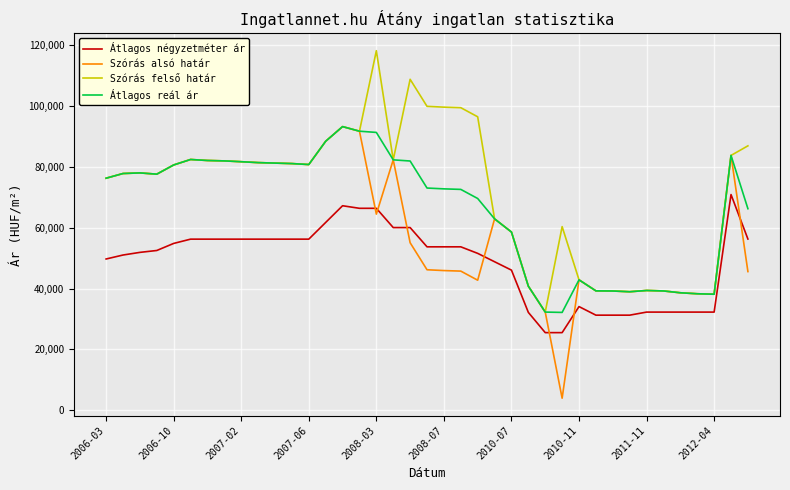

True or false: Átlagos négyzetméter ár and Átlagos reál ár cross at least once.

False